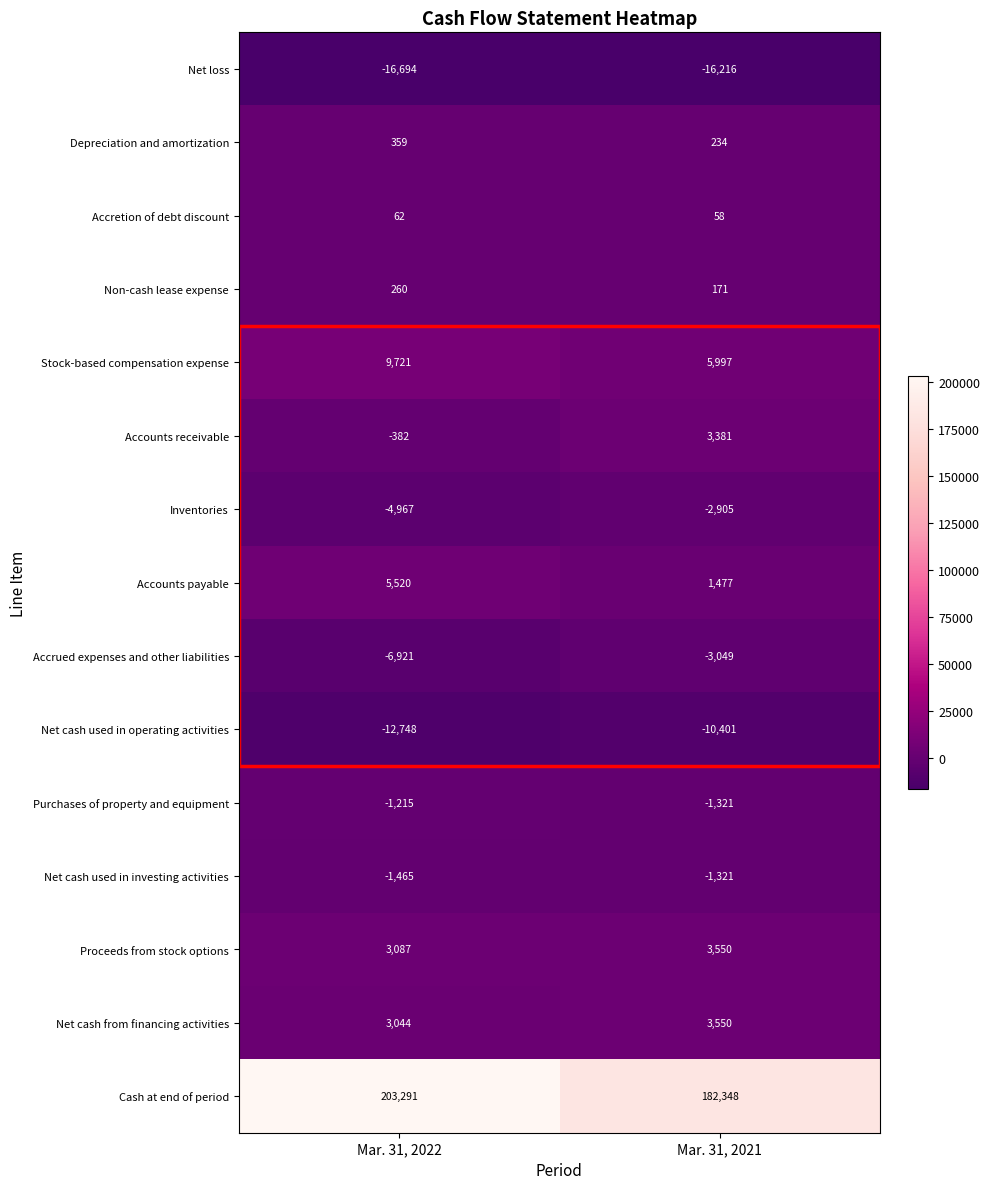

Which series has the largest total across all categories?

Cash at end of period